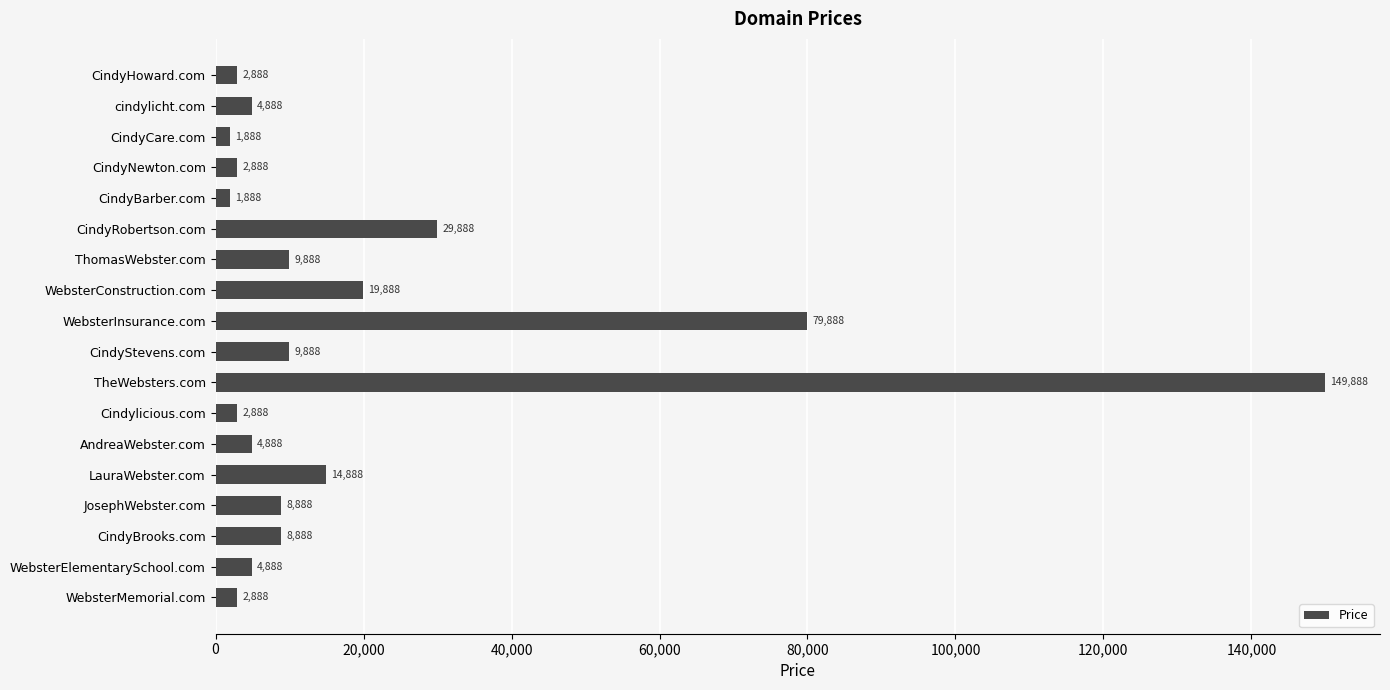

Between CindyCare.com and CindyStevens.com, which is larger?

CindyStevens.com